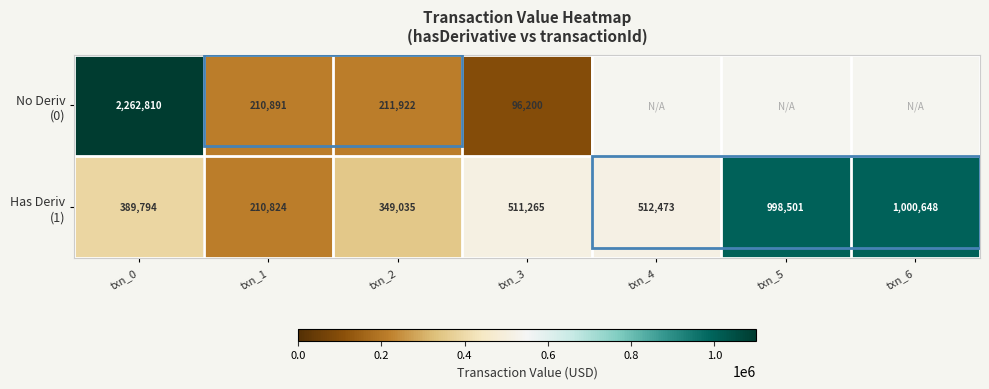

What is the total value across all series at txn_1?

421715